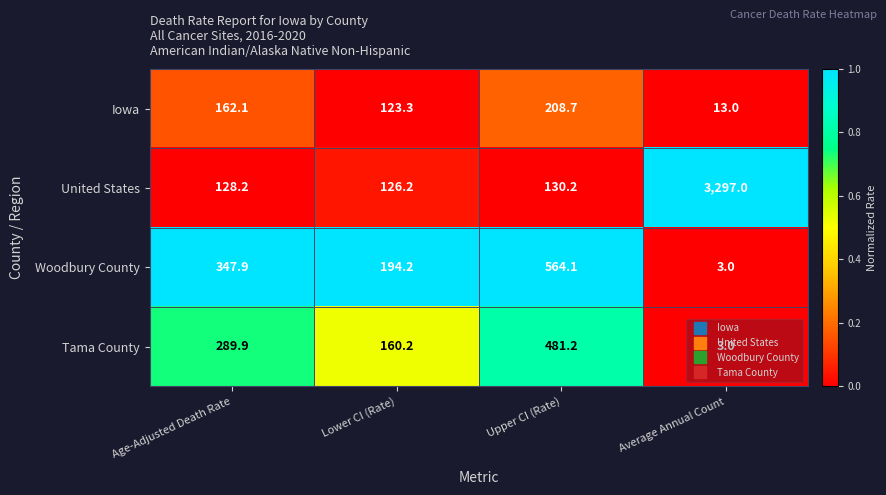

Between Age-Adjusted Death Rate and Average Annual Count, which series saw the biggest shift?

United States